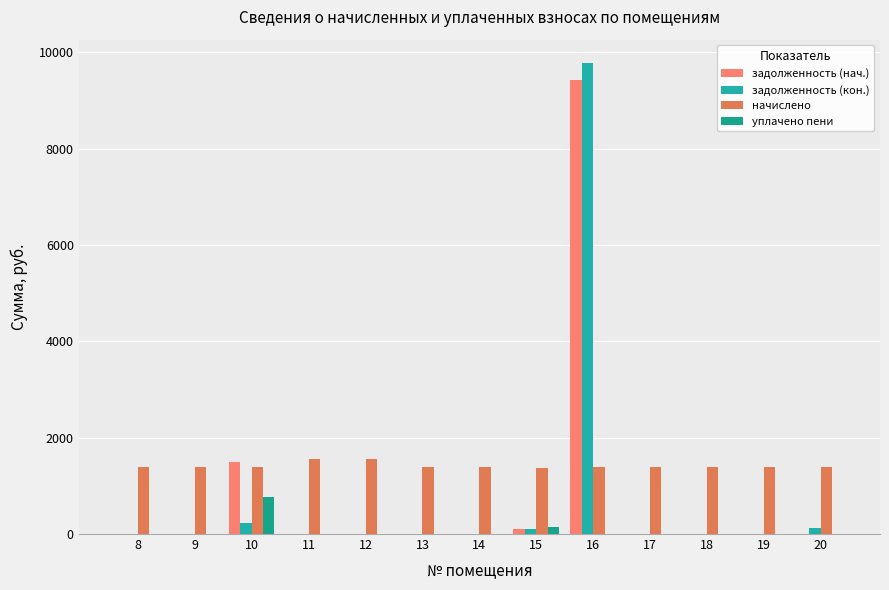

What is the difference between the задолженность (нач.) values at 16 and 20?

9427.5